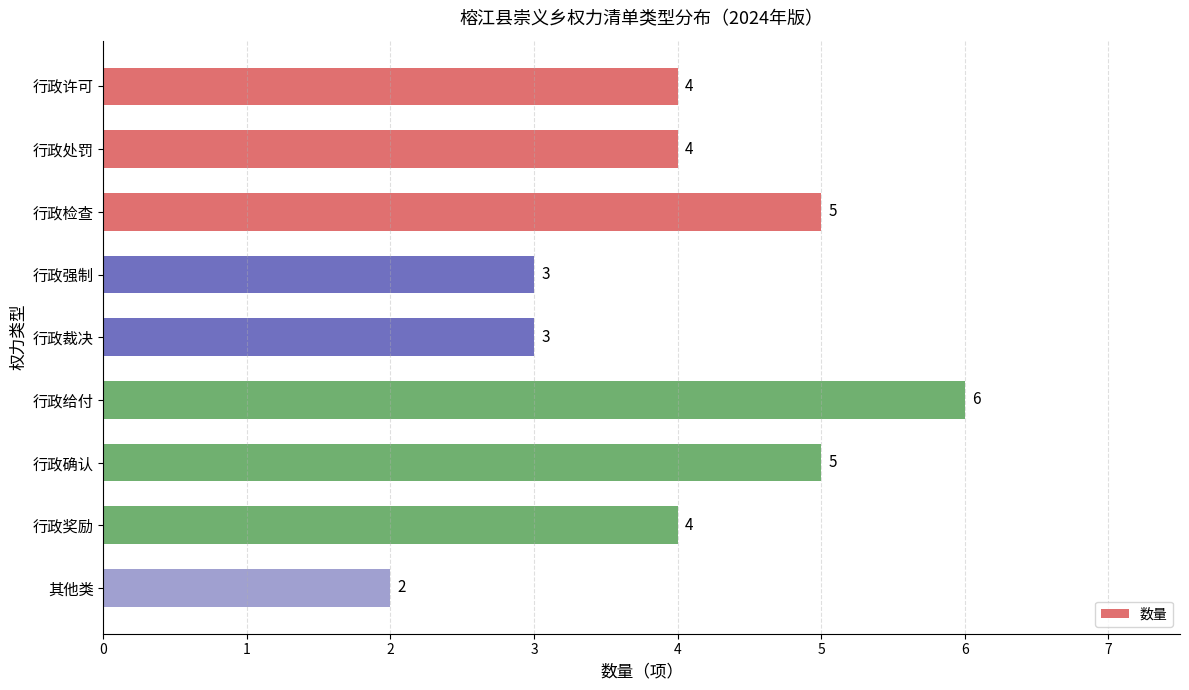

Approximately how many times larger is the value at 行政强制 compared to 行政许可?

0.8